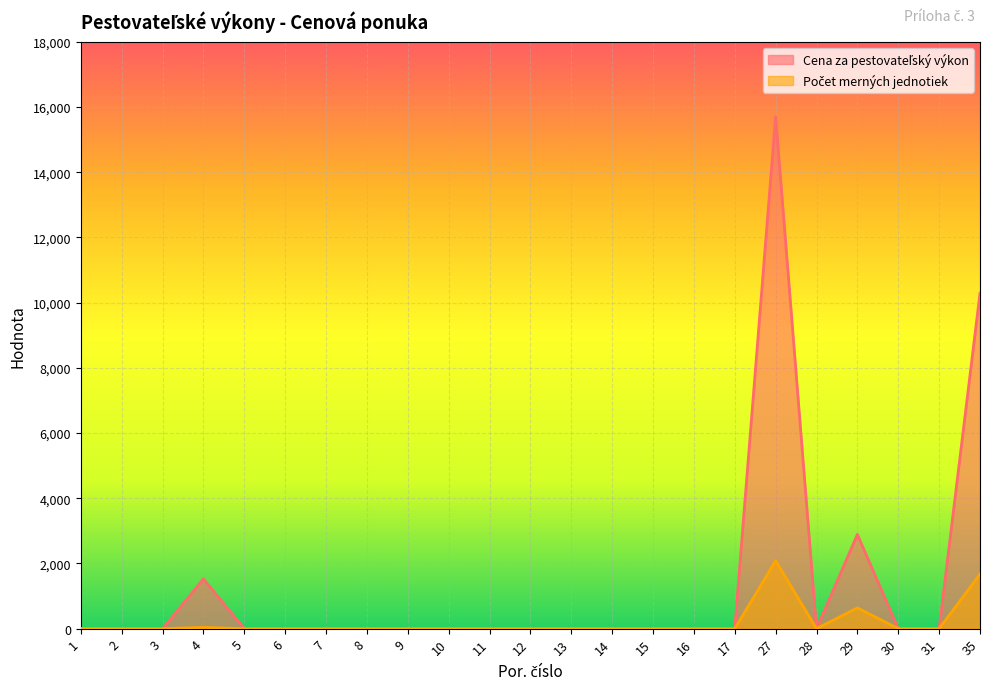

Reading left to right, extract all data points from this chart.

Cena za pestovateľský výkon: 0.0	0.0	0.0	1525.0	0.0	0.0	0.0	0.0	0.0	0.0	0.0	0.0	0.0	0.0	0.0	0.0	0.0	15700.0	0.0	2888.0	0.0	0.0	10288.9
Počet merných jednotiek: 0.0	0.0	0.0	38.3	0.0	0.0	0.0	0.0	0.0	0.0	0.0	0.0	0.0	0.0	0.0	0.0	0.0	2085.0	0.0	637.0	0.0	0.0	1672.0